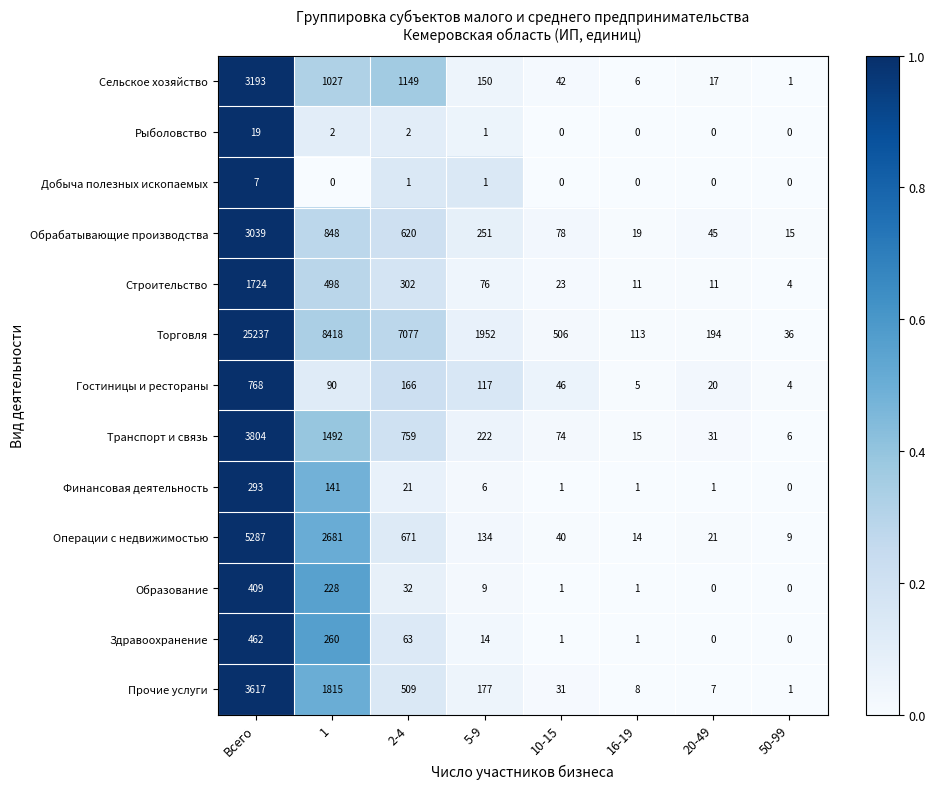

Rank the series by their maximum value, from highest to lowest.

Торговля, Операции с недвижимостью, Транспорт и связь, Прочие услуги, Сельское хозяйство, Обрабатывающие производства, Строительство, Гостиницы и рестораны, Здравоохранение, Образование, Финансовая деятельность, Рыболовство, Добыча полезных ископаемых